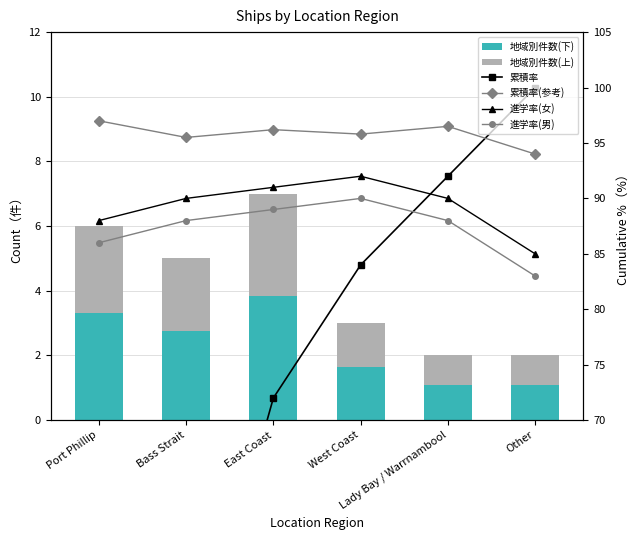

Is it true that 累積率 equals 35.7 at Port Phillip?

False